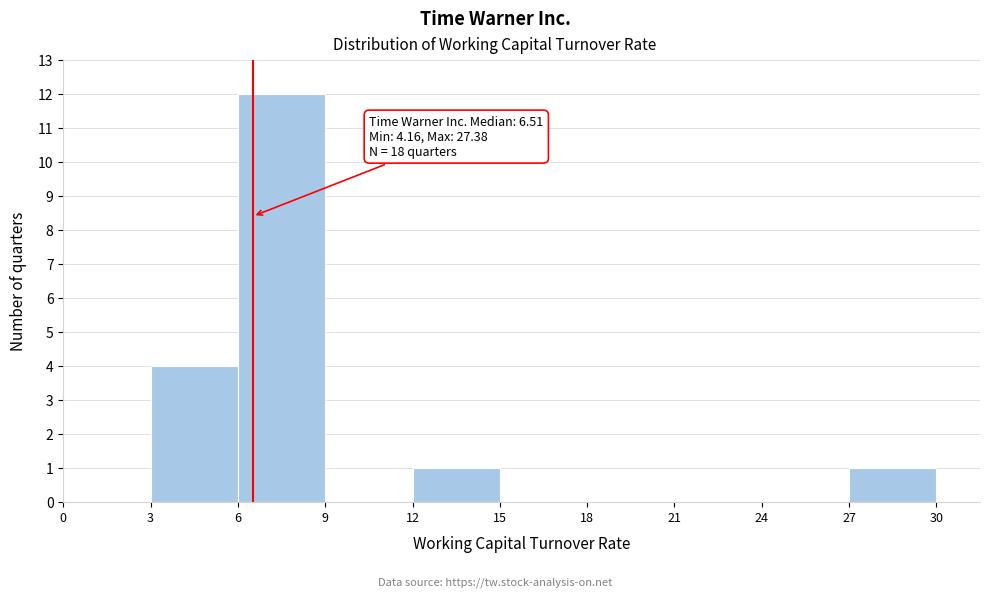

Which range on the x-axis has the tallest bar?

6 to 9